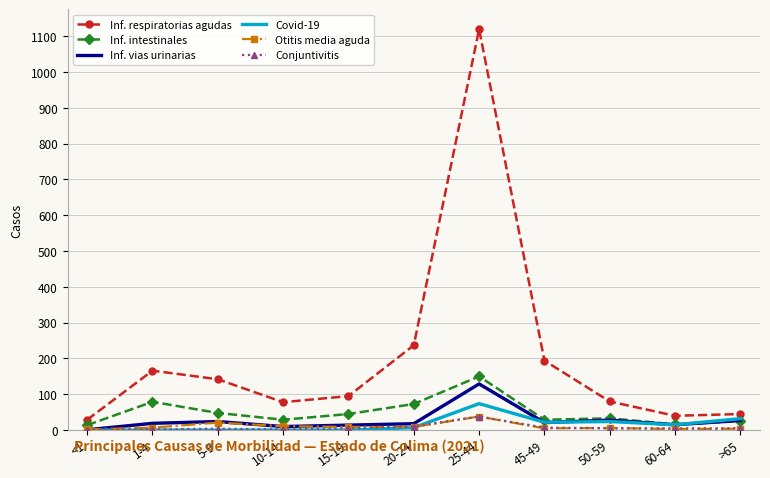

True or false: Otitis media aguda and Inf. respiratorias agudas cross at least once.

False